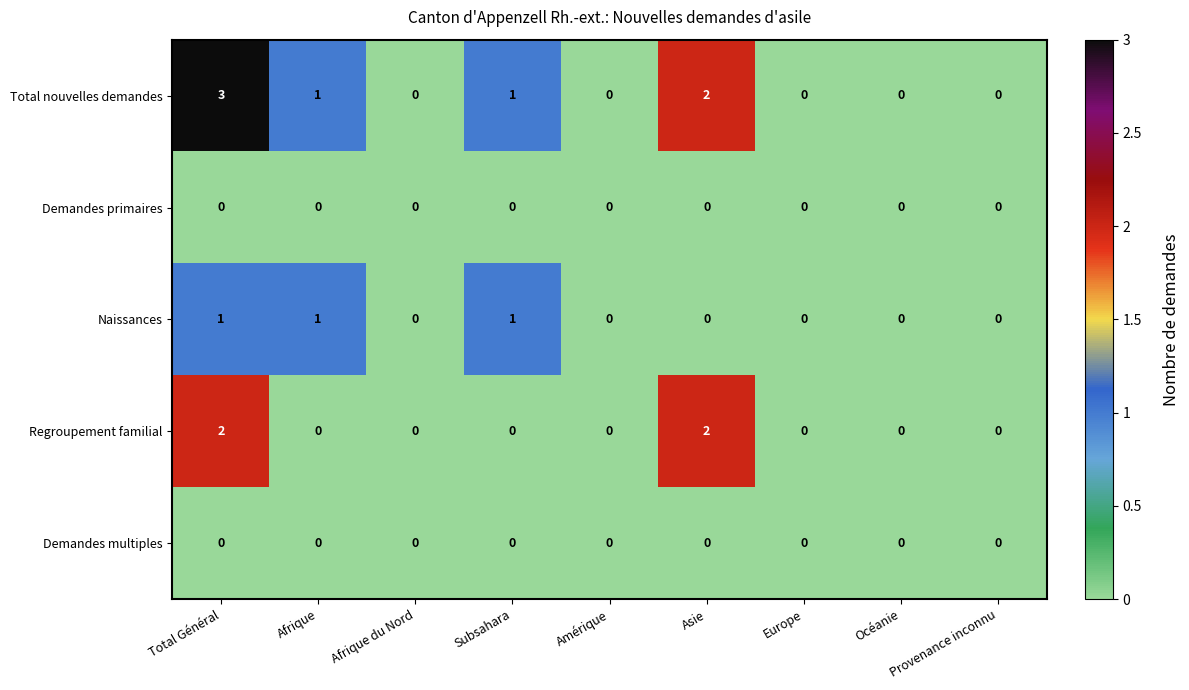

Which category has the highest value across all series?

Total Général